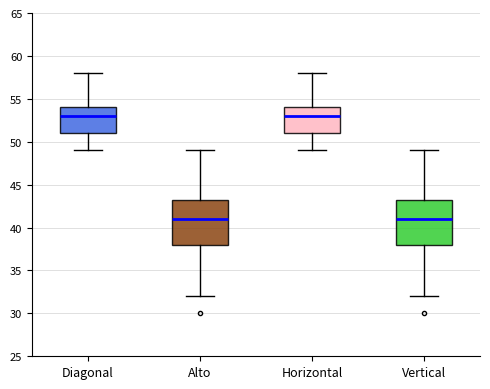

Reading left to right, read every box against the y-axis: the position of its median line, the range the box covers, and the ends of its whiskers. The values are not printed on the chart, so give them approximately, as read against the axis.

Diagonal: median 53.0, box 51.0 to 54.0, whiskers 49.0 to 58.0
Alto: median 41.0, box 38.0 to 43.5, whiskers 32.0 to 49.0
Horizontal: median 53.0, box 51.0 to 54.0, whiskers 49.0 to 58.0
Vertical: median 41.0, box 38.0 to 43.5, whiskers 32.0 to 49.0